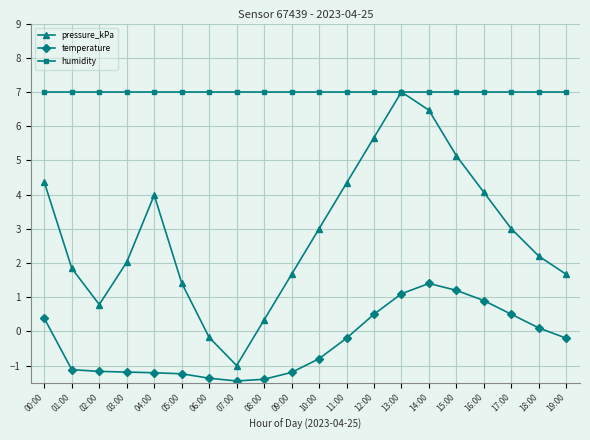

The temperature series shows -2.0 at 03:00. True or false?

False